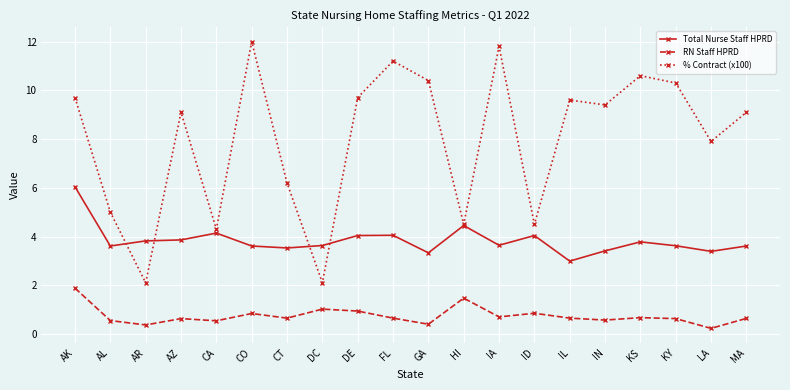

At which category is the sum across all series the highest?

AK